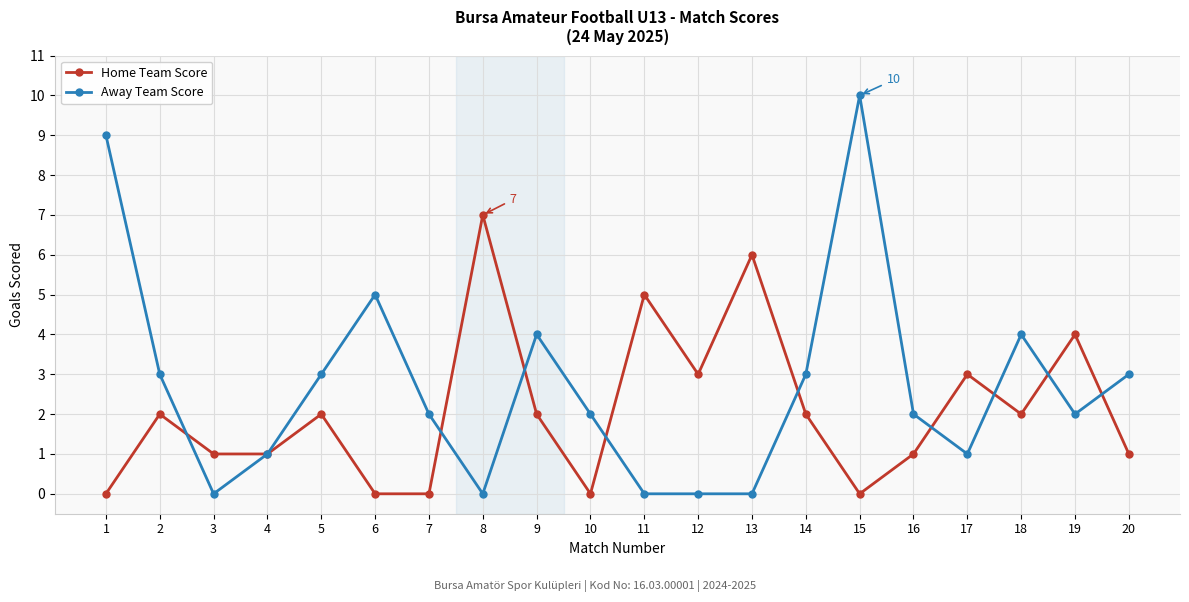

Where is Away Team Score nearest to the value 5?

6